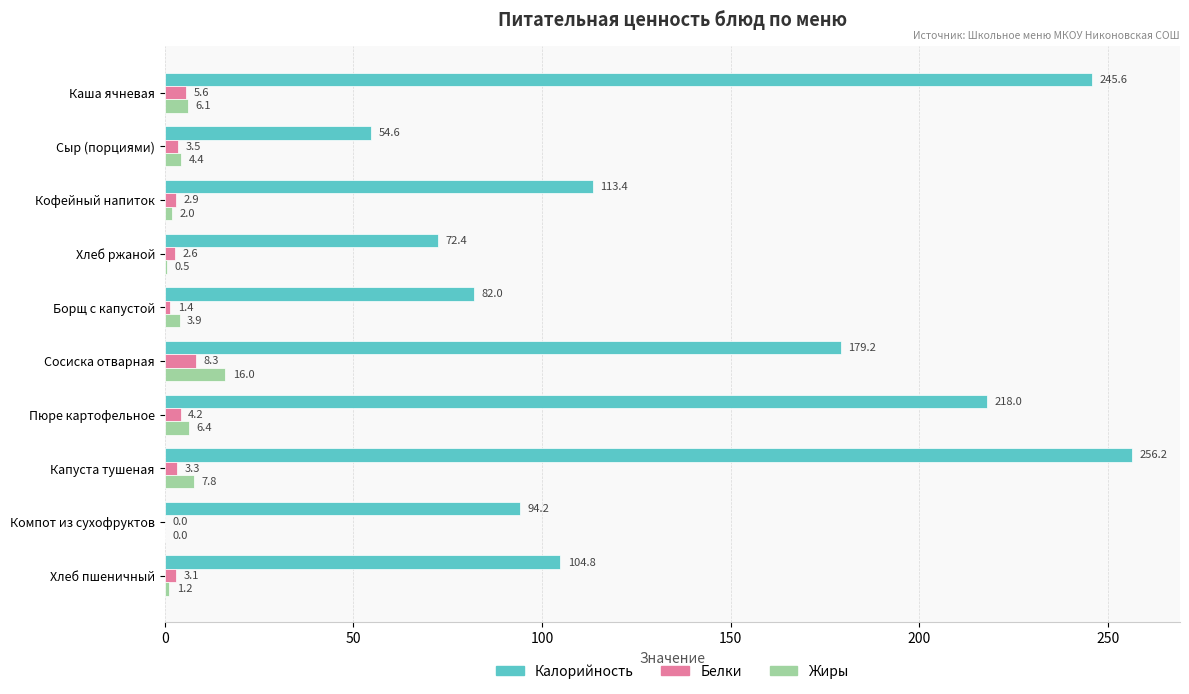

The Калорийность series shows 82.0 at Борщ с капустой. True or false?

True